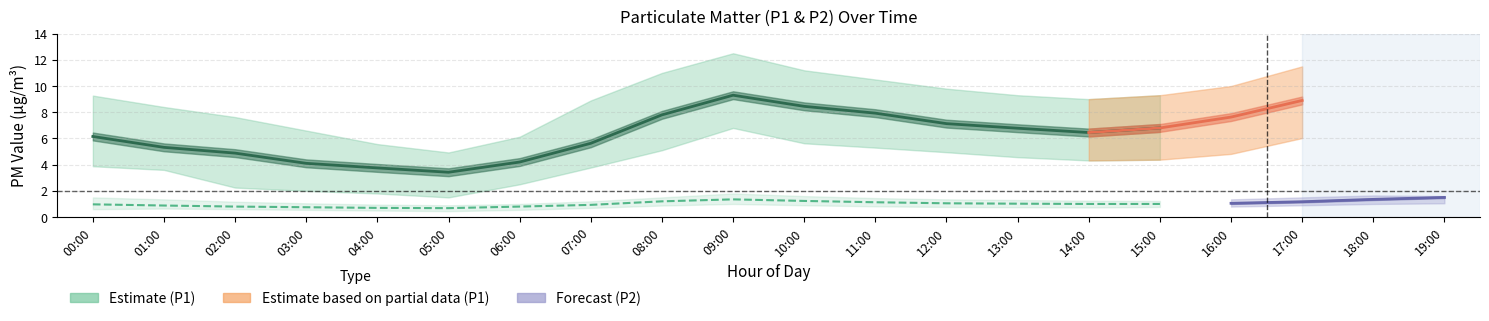

Rank the series by their maximum value, from highest to lowest.

P1_upper, P1, P1_lower, P2_upper, P2, P2_lower